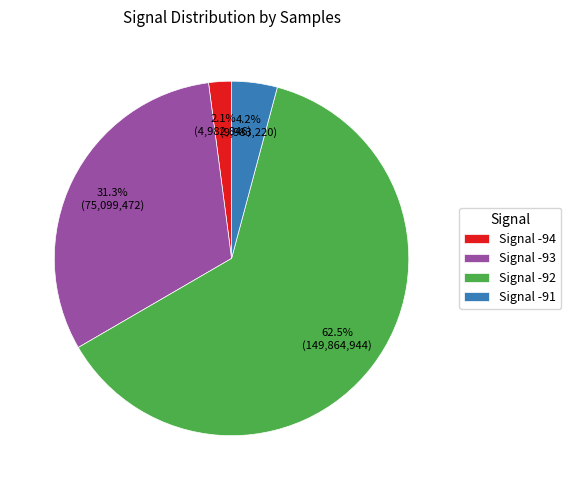

Which category has the biggest portion of the pie?

Signal -92